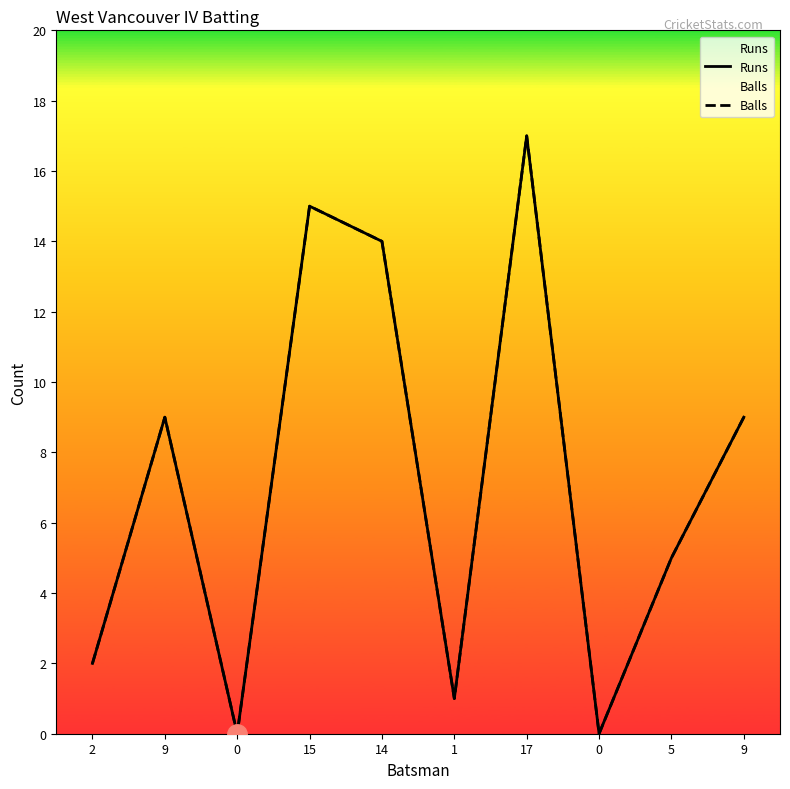

List the labels in order of Balls value, smallest first.

0, 0, 1, 2, 5, 9, 9, 14, 15, 17